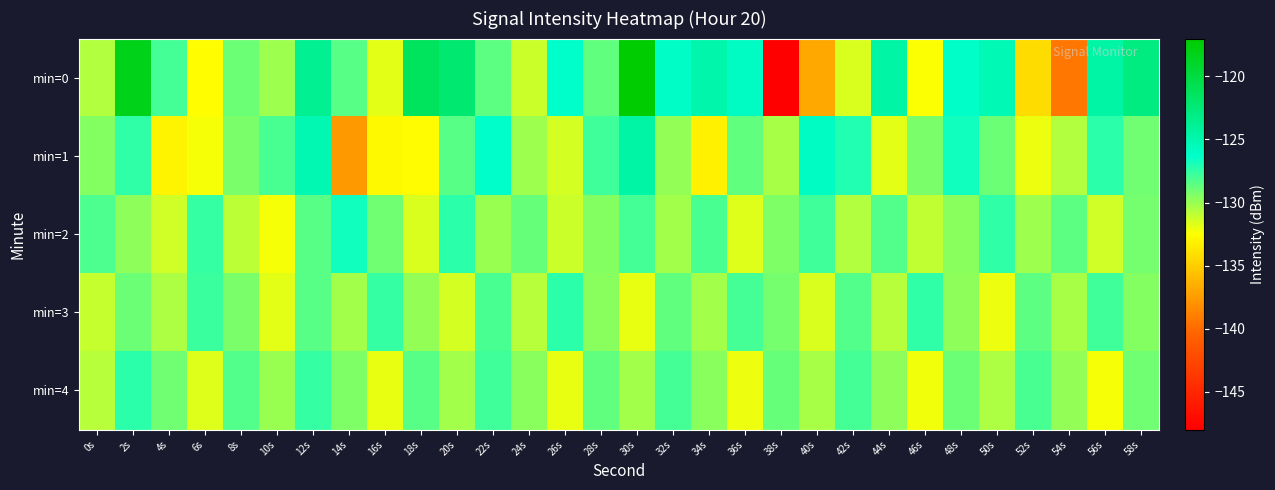

Count the number of categories in the chart.

30